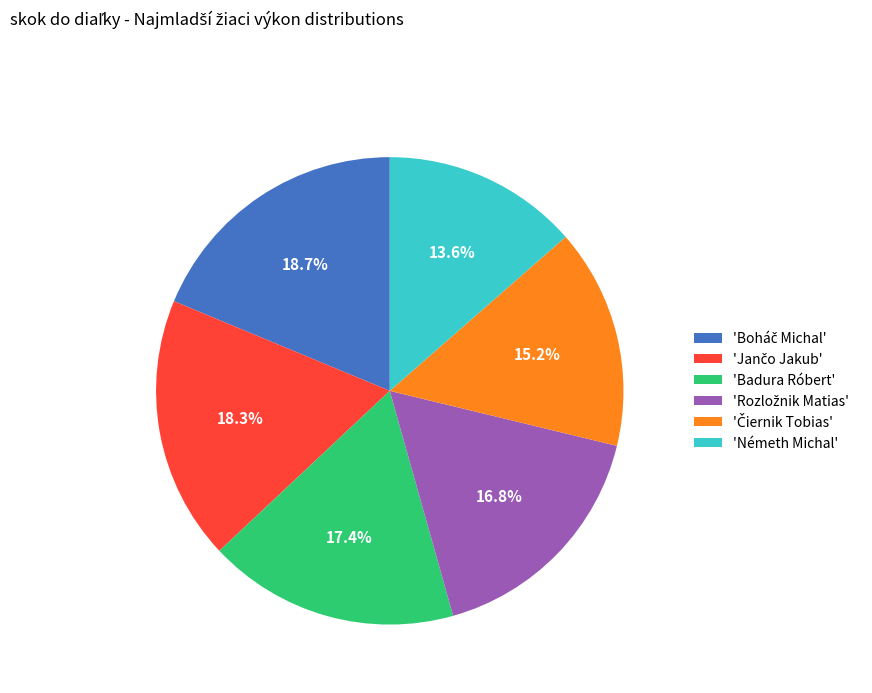

Is there a majority slice in this chart?

No